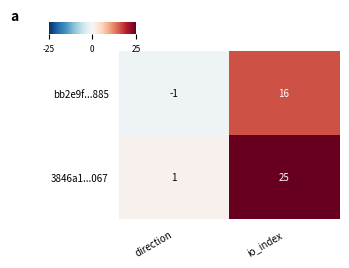

Which series has the widest spread of values?

3846a1...067